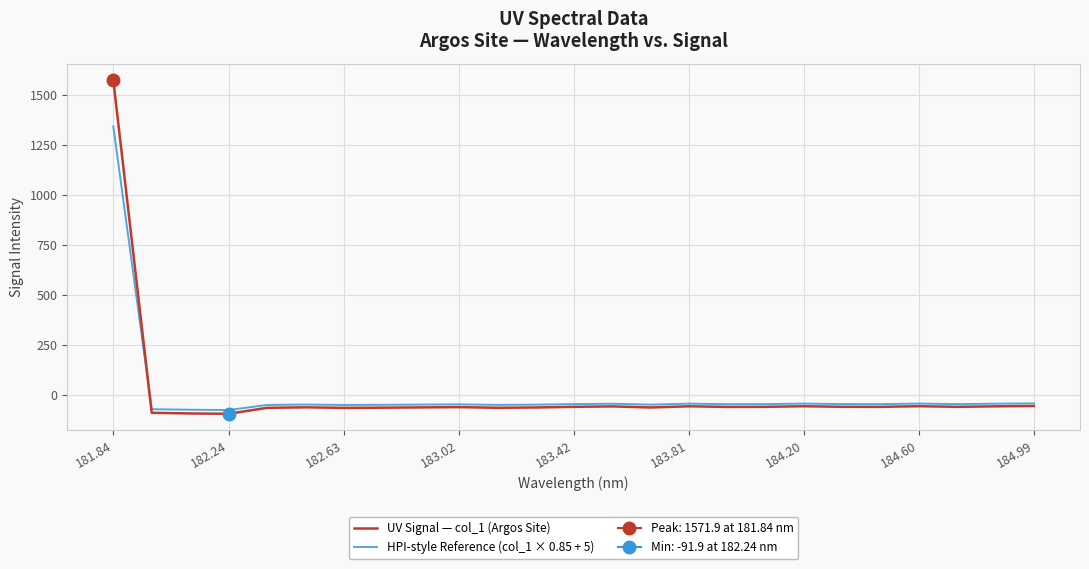

Where is UV Signal — col_1 (Argos Site) nearest to the value 740?

184.99